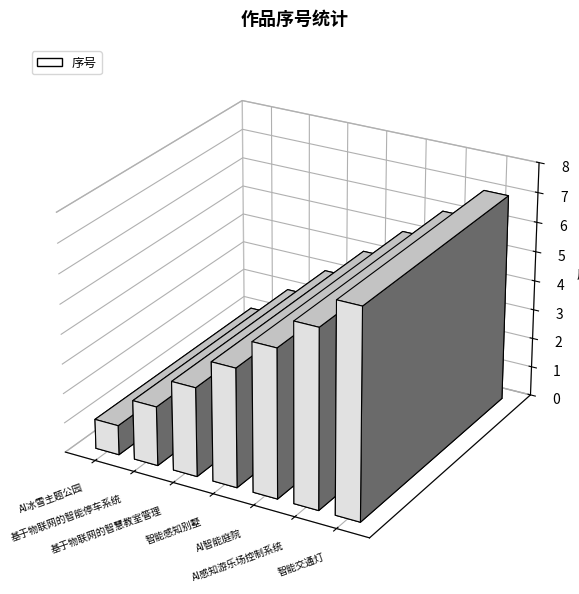

What is the greatest value displayed?

7